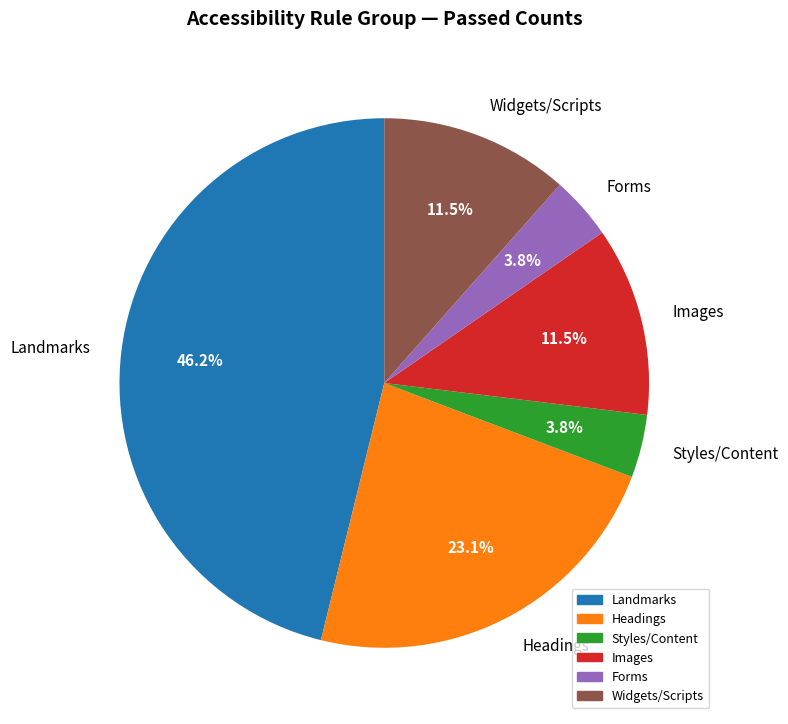

Does Styles/Content account for over 50% of the chart?

No